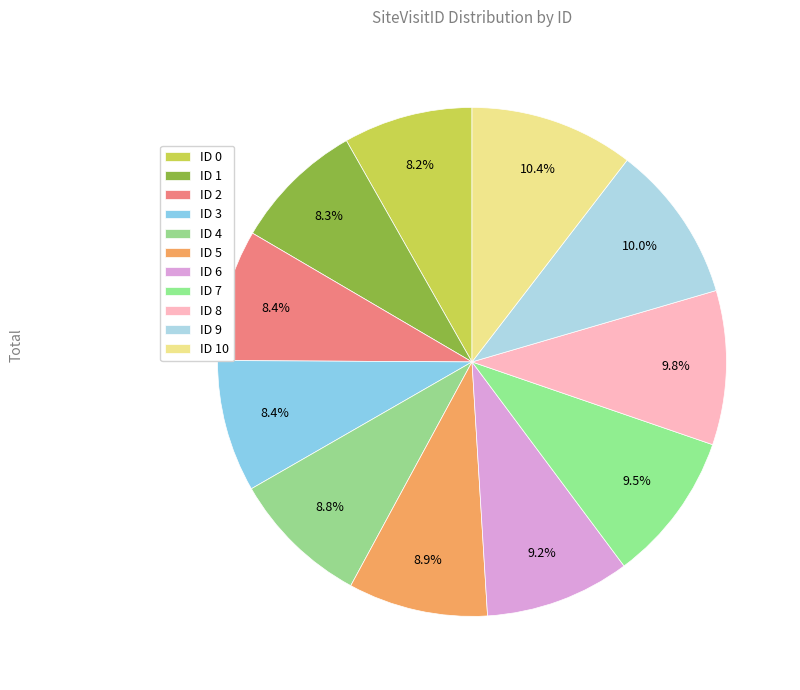

How many slices are in this pie chart?

11